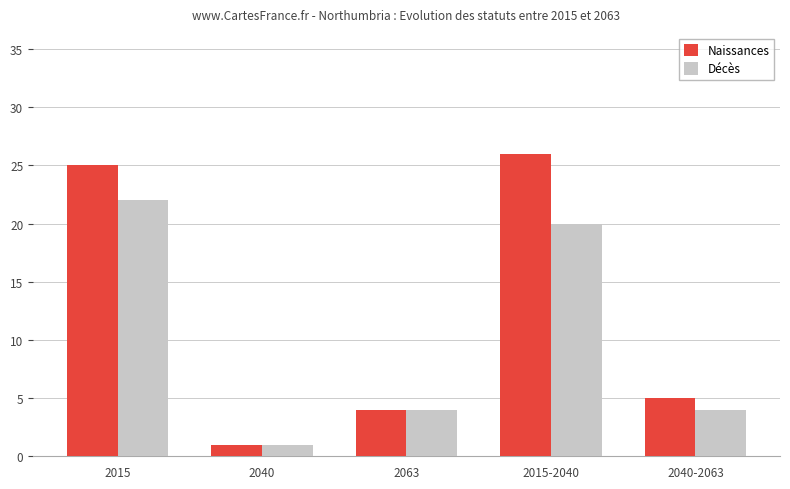

The value of Naissances at 2015-2040 is 26. True or false?

True